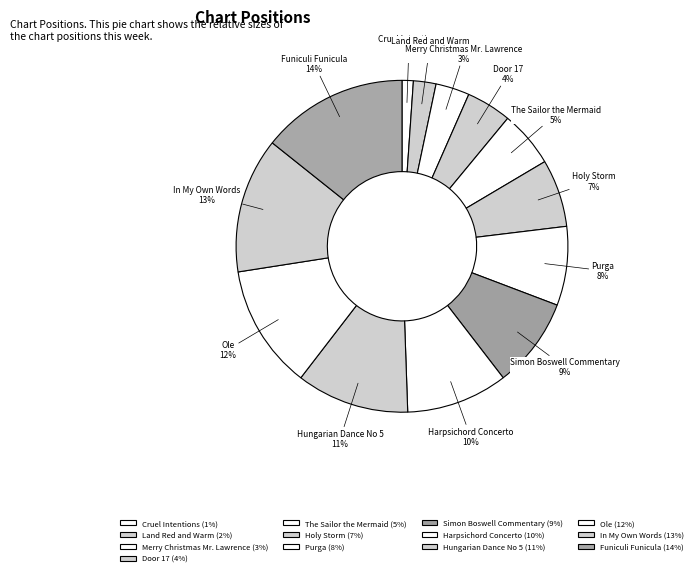

Does any single category account for the majority?

No